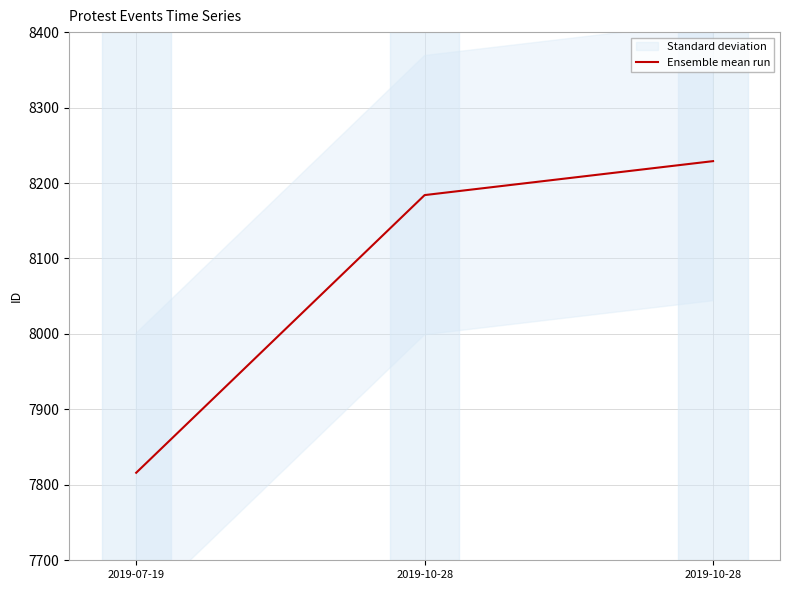

Rank the categories by value from highest to lowest.

2019-10-28, 2019-10-28, 2019-07-19